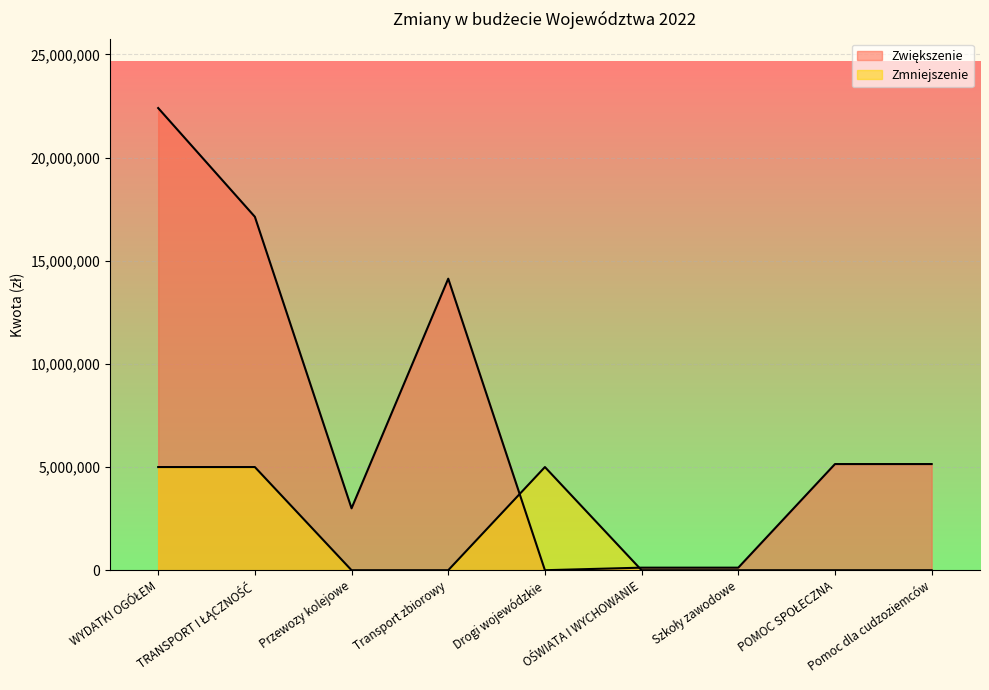

Which category has the lowest value in the Zmniejszenie series?

Przewozy kolejowe